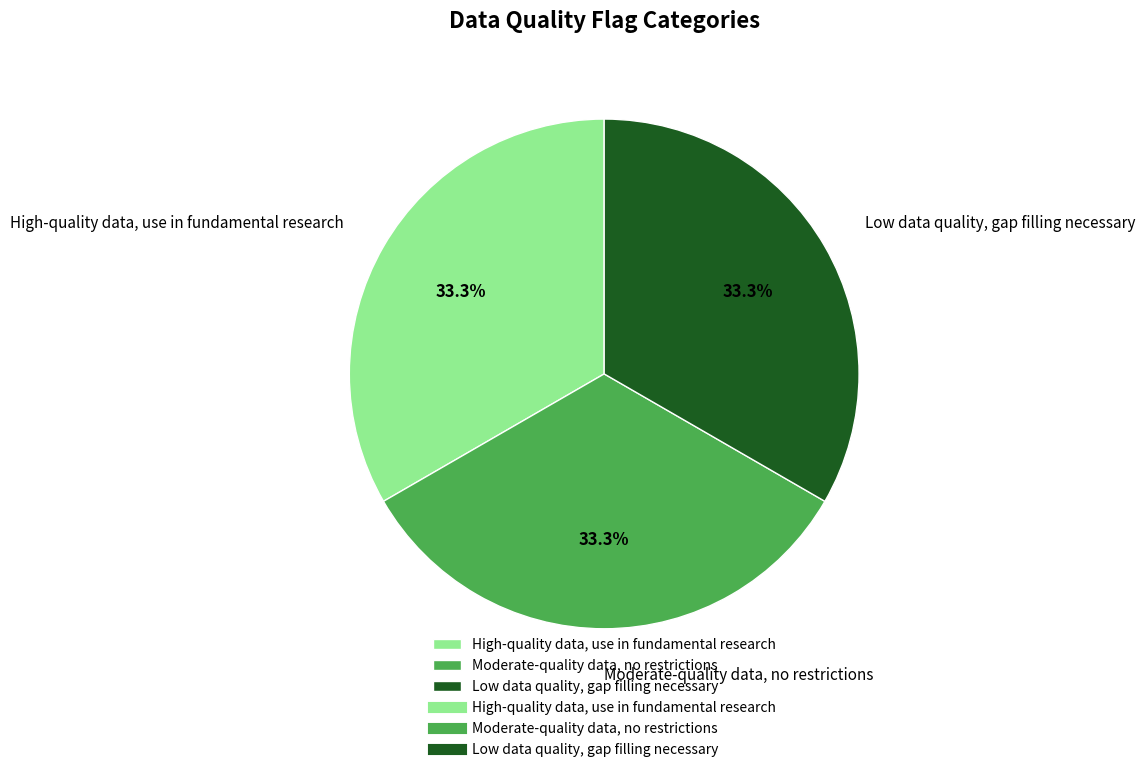

The Moderate-quality data, no restrictions slice represents 33% of the pie. True or false?

True